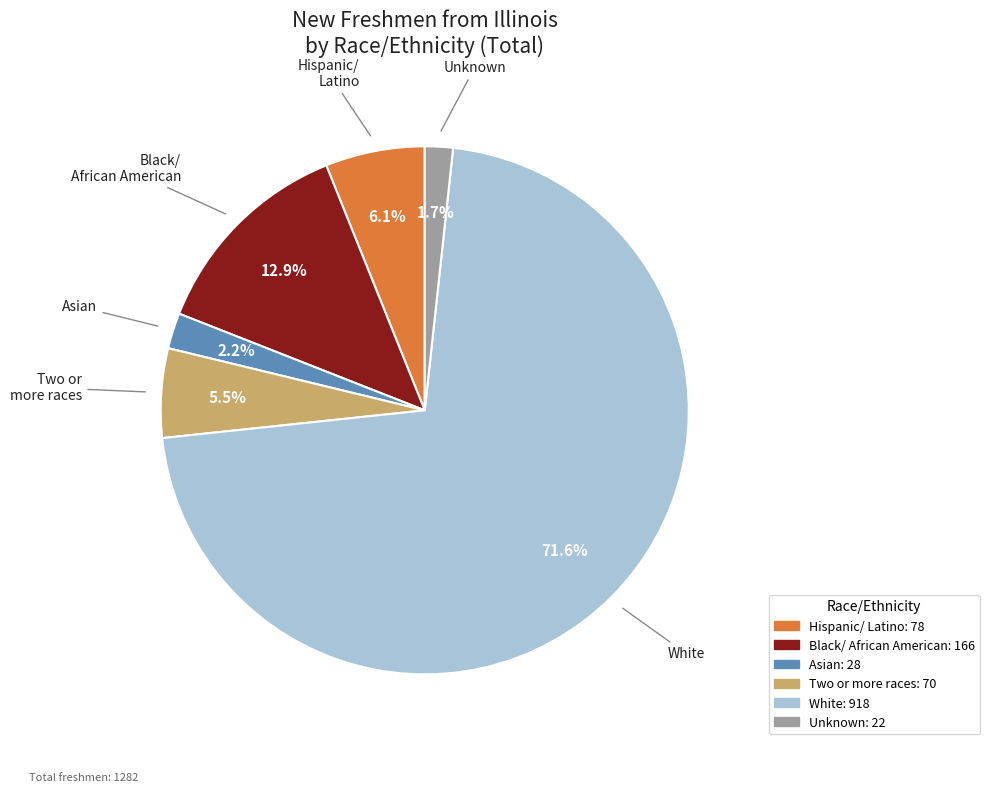

To the nearest percent, what portion does White represent?

72%